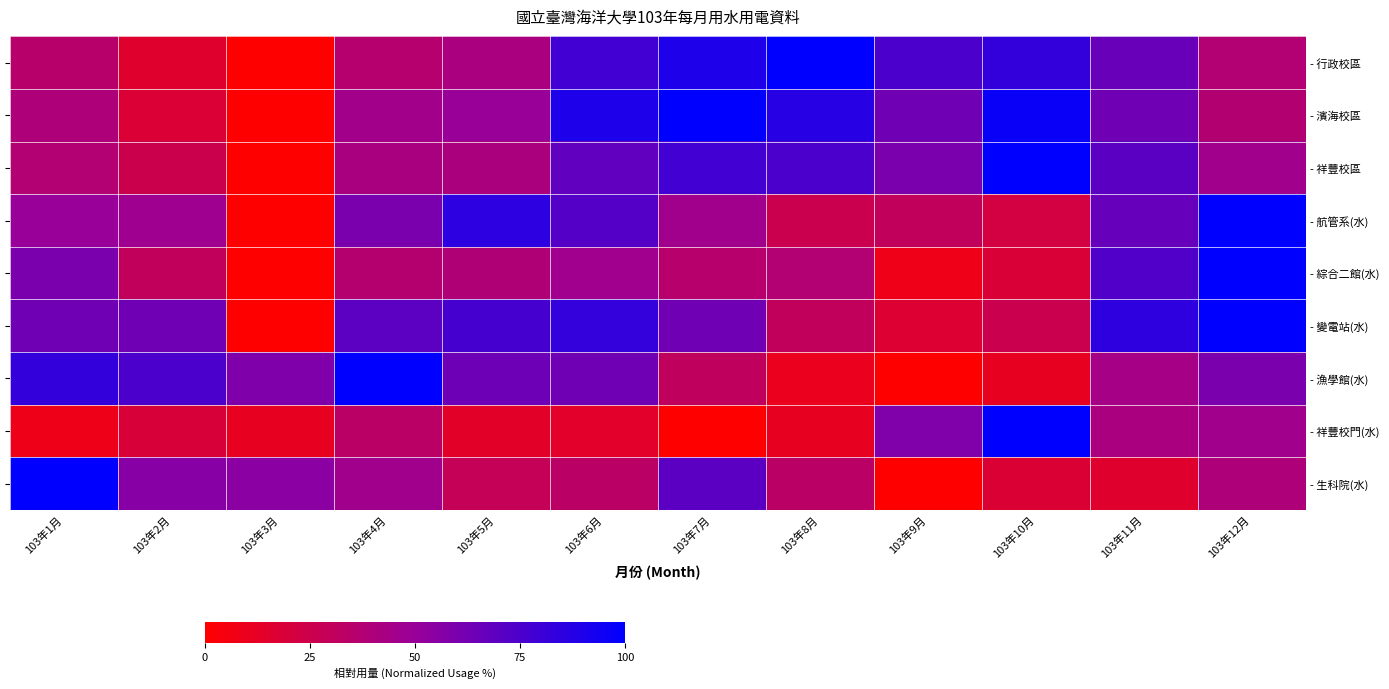

Rank the series by their maximum value, from highest to lowest.

- 行政校區, - 濱海校區, - 祥豐校區, - 航管系(水), - 綜合二館(水), - 變電站(水), - 漁學館(水), - 祥豐校門(水), - 生科院(水)